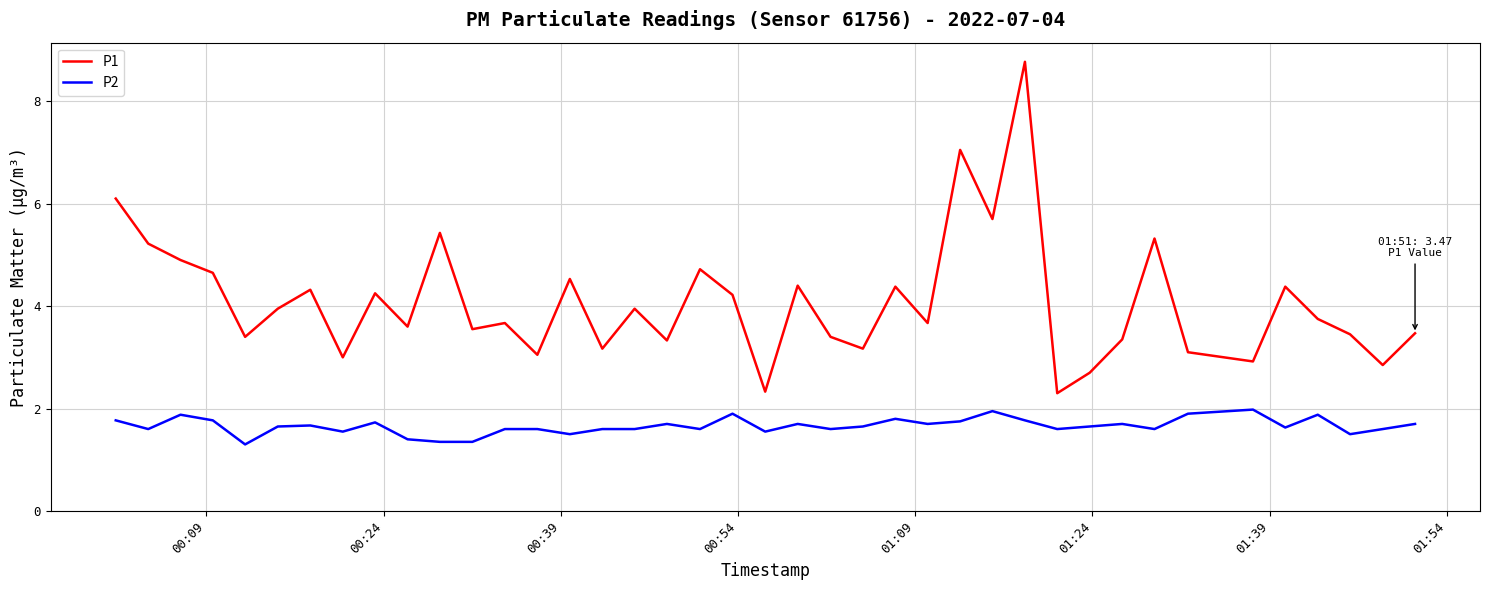

What is the greatest value displayed?

8.8